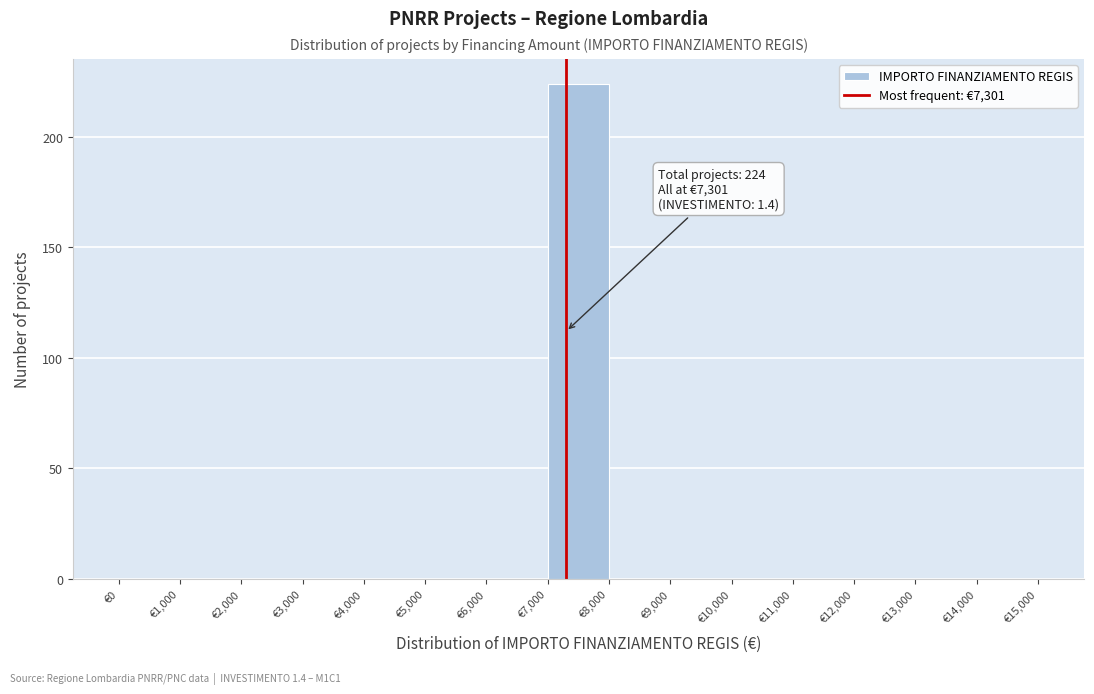

Over which range of the x-axis is the bar tallest?

7000 to 8000